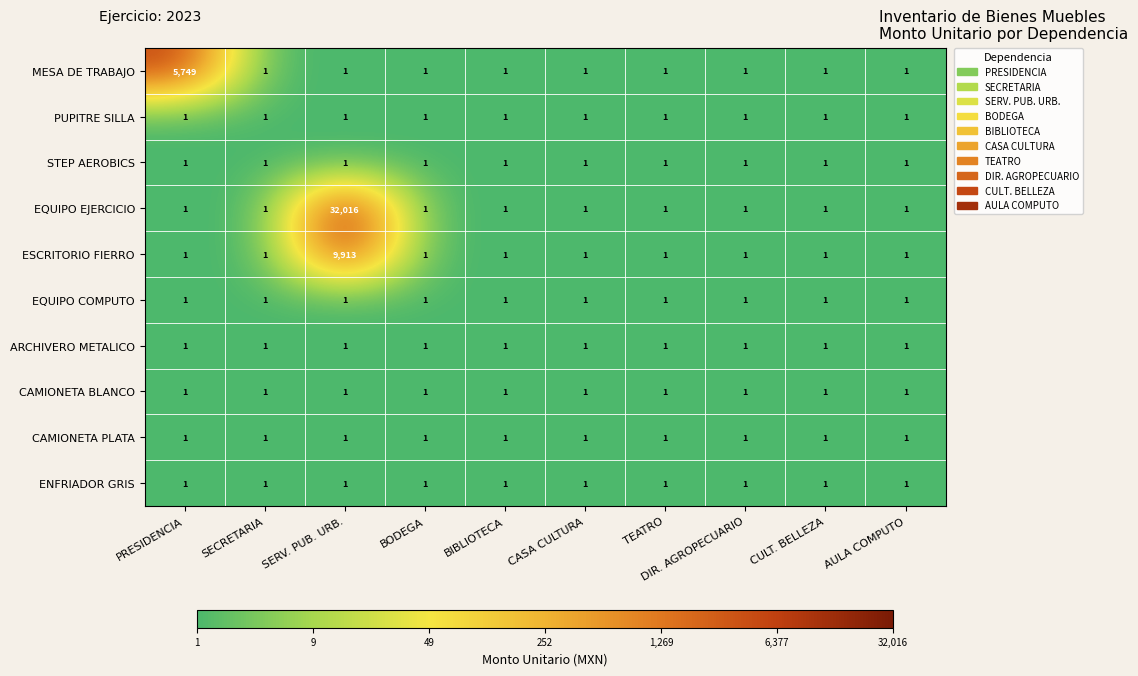

At which category is the sum across all series the highest?

SERV. PUB. URB.